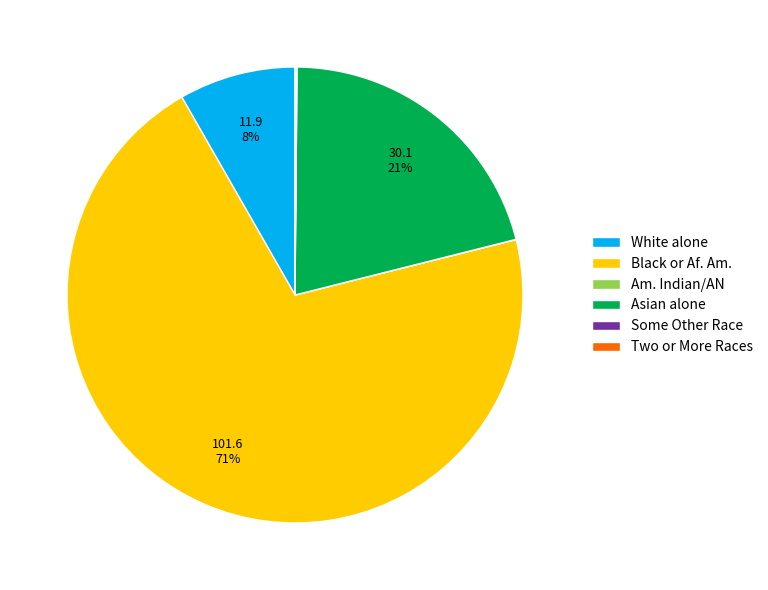

Is it true that Black or Af. Am. is 76% of the pie?

False